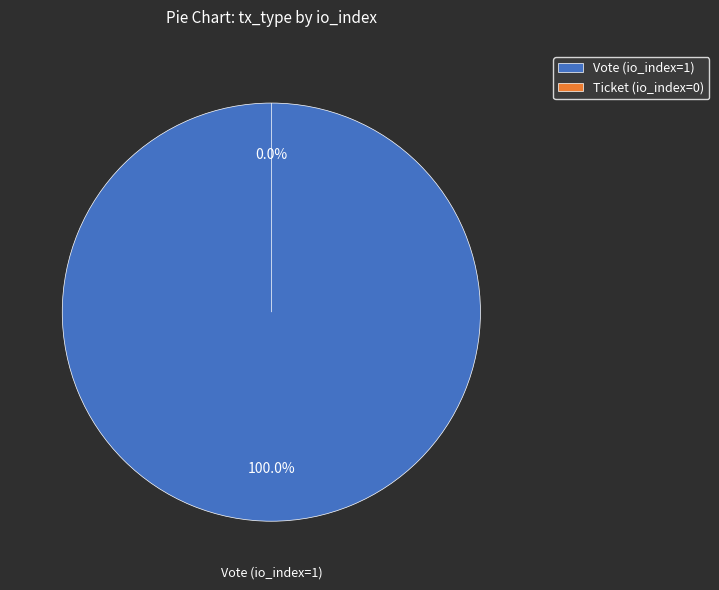

To the nearest percent, what percentage of the pie is Vote (io_index=1)?

100%